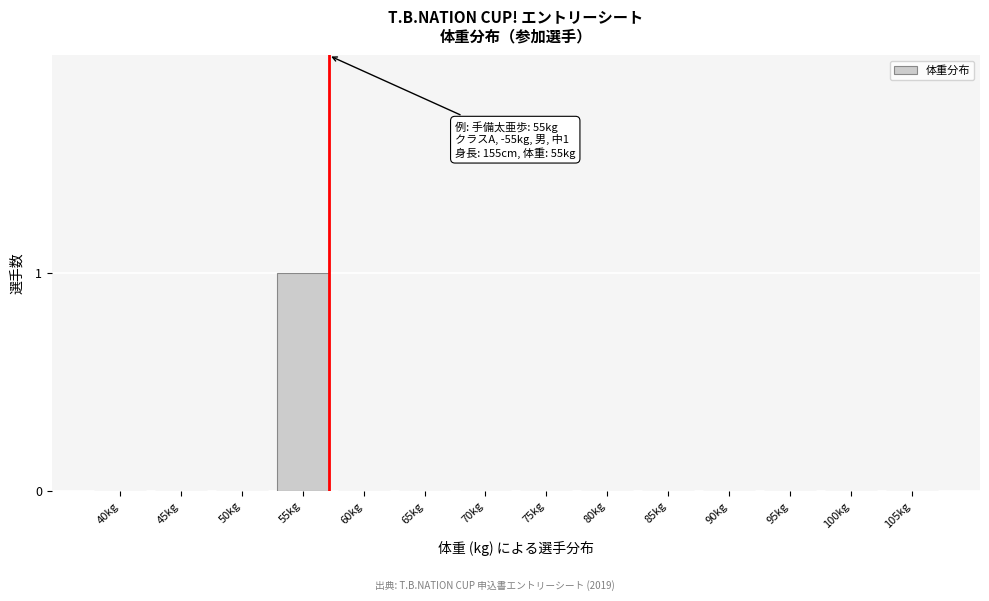

Reading left to right, extract all data points from this chart.

40kg=0	45kg=0	50kg=0	55kg=1	60kg=0	65kg=0	70kg=0	75kg=0	80kg=0	85kg=0	90kg=0	95kg=0	100kg=0	105kg=0